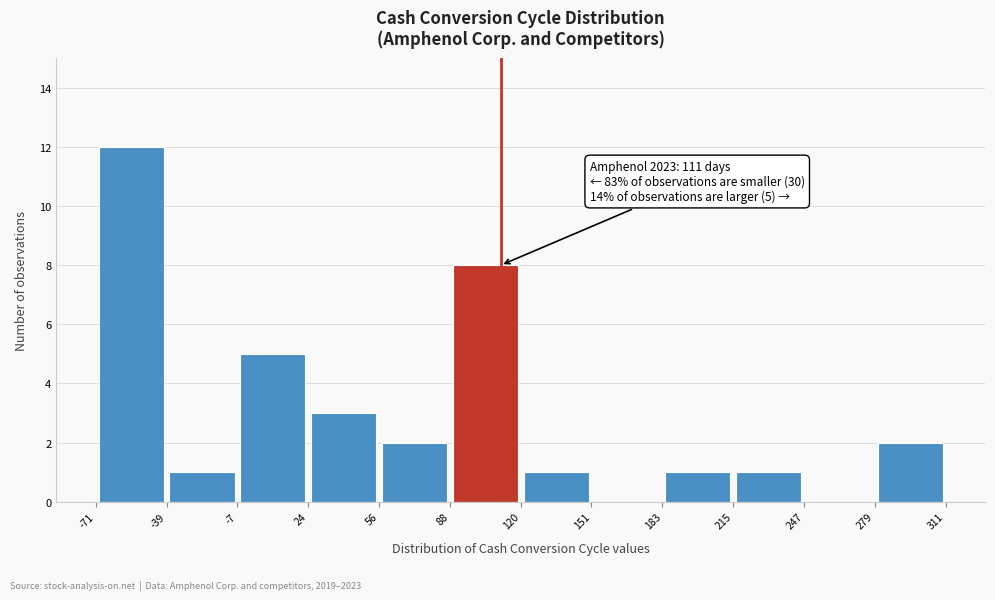

Which range on the x-axis has the tallest bar?

-71 to -39